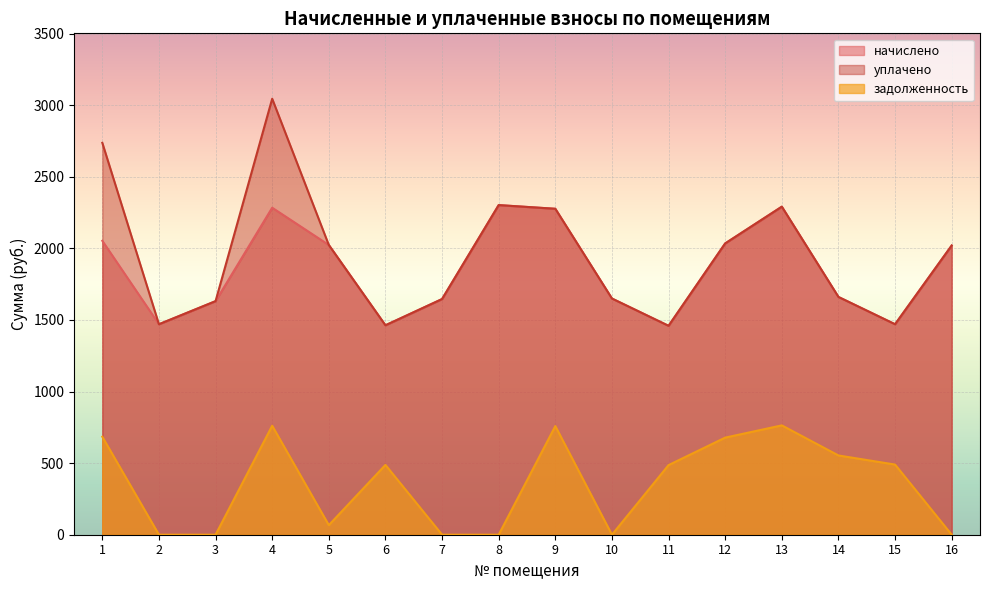

True or false: уплачено has more than 1 interior local peaks.

True